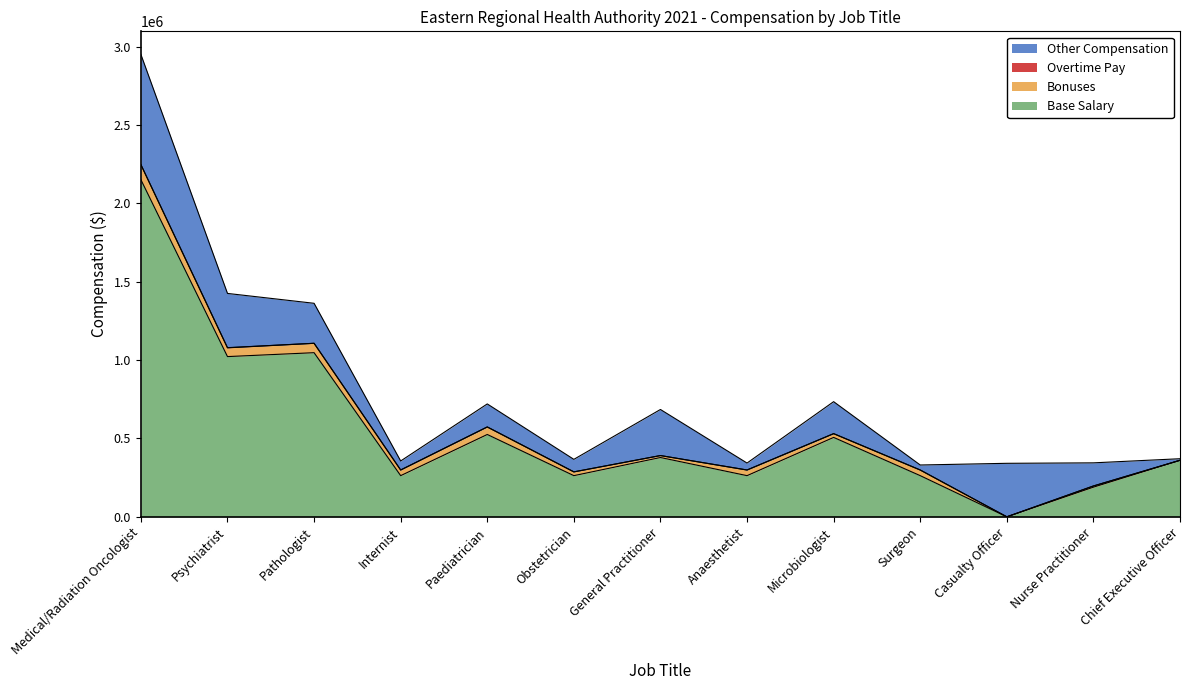

What is the spread (max minus min) of values at Casualty Officer?

341400